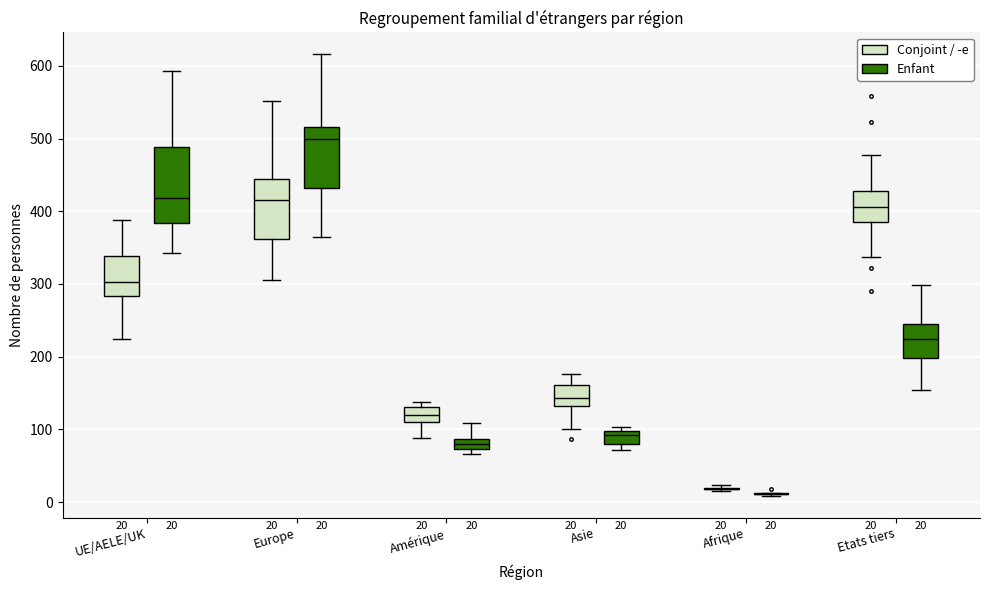

Which box is the tallest, from its lower edge to its upper edge?

UE/AELE/UK (Enfant)